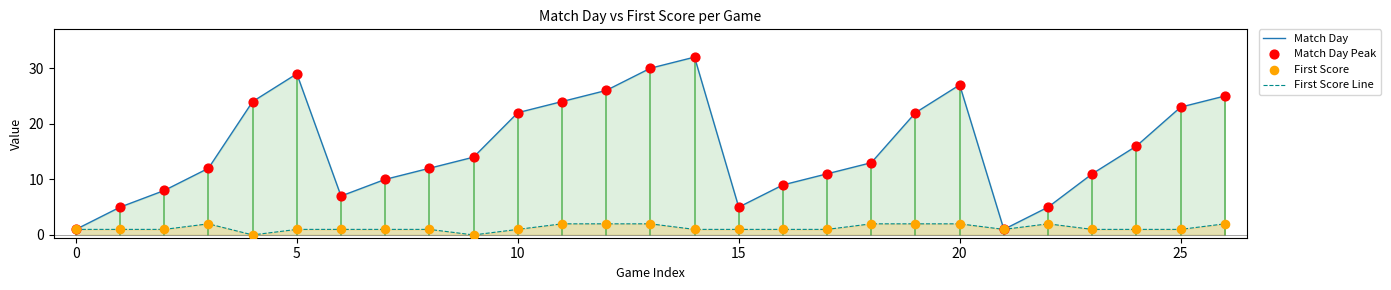

Which series has the largest Y range (max minus min)?

Match Day